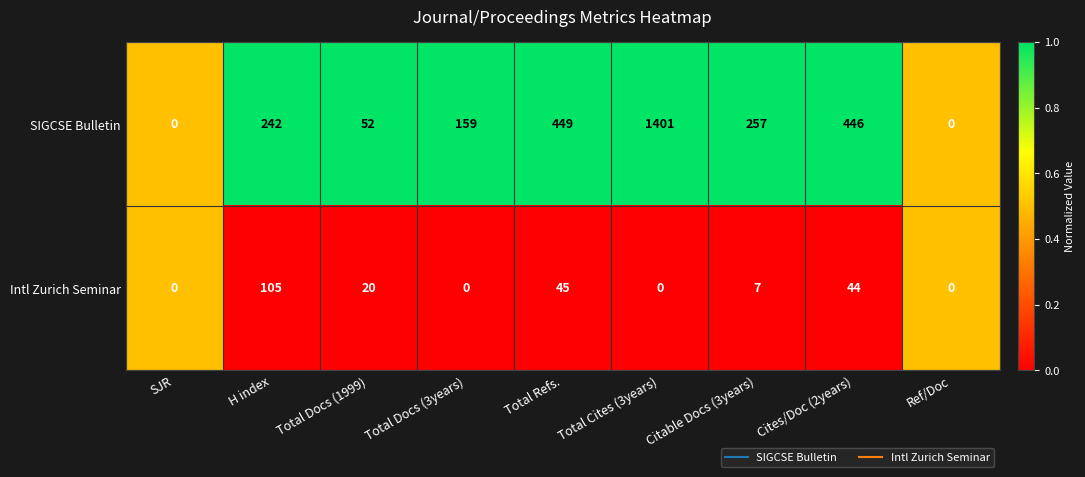

What is the sum of the SIGCSE Bulletin values at SJR and Total Cites (3years)?

1401